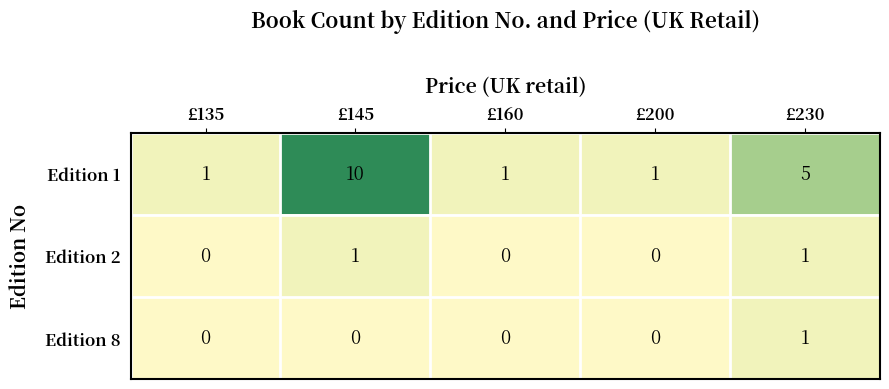

What is the total value across all series at £230?

7